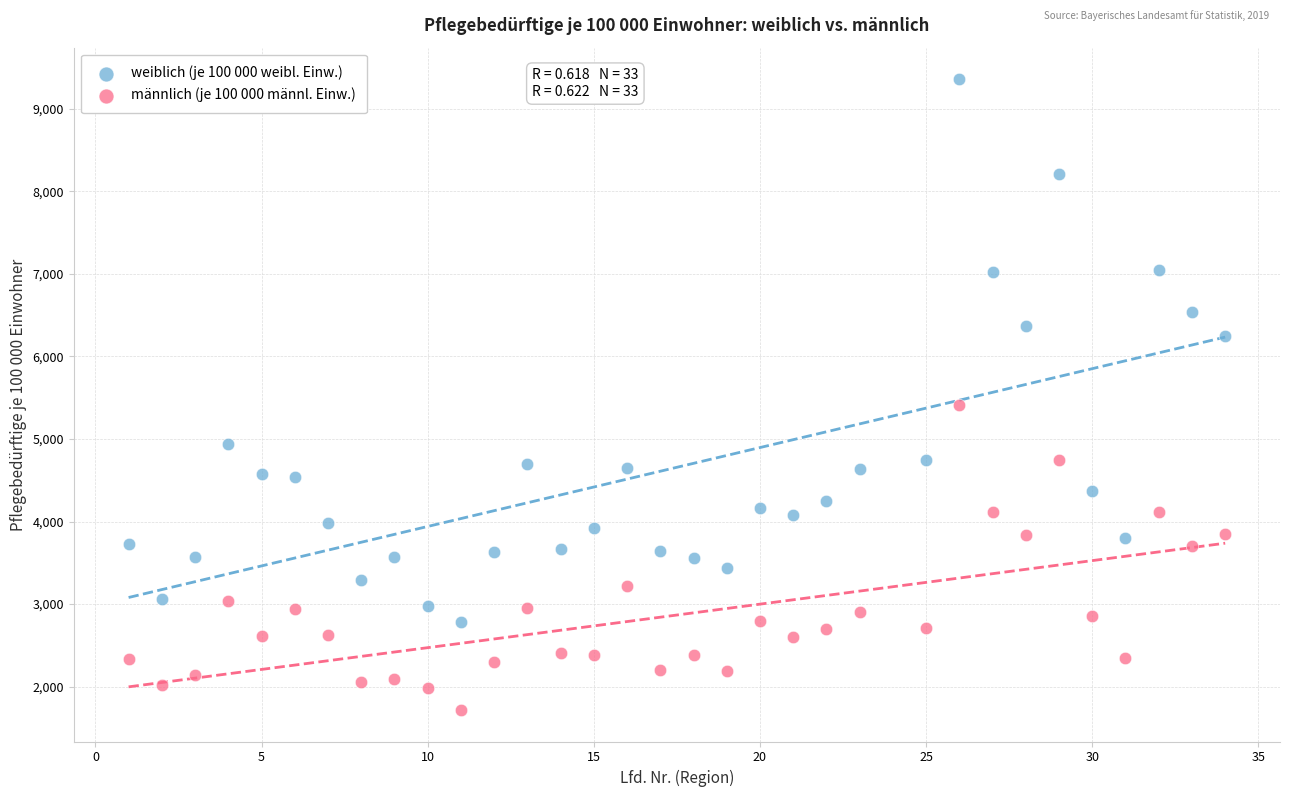

Which series has the widest spread of Y values?

weiblich (je 100 000 weibl. Einw.)